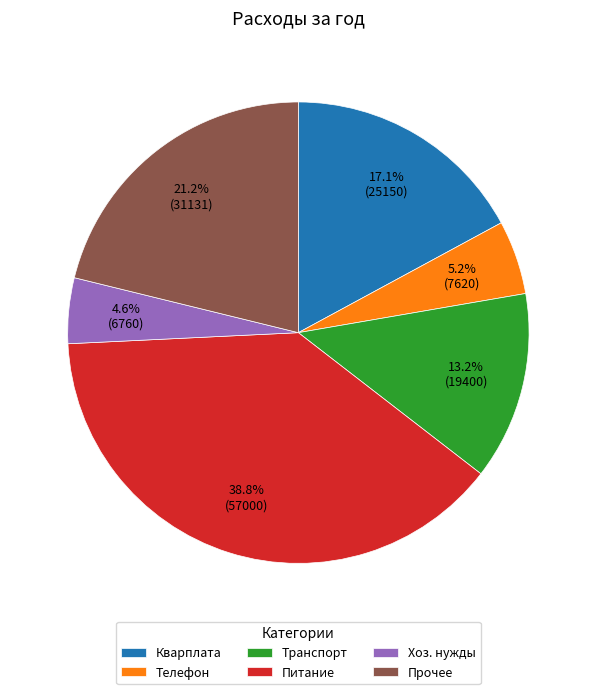

Approximately how many times larger is the value at Телефон compared to Кварплата?

0.3